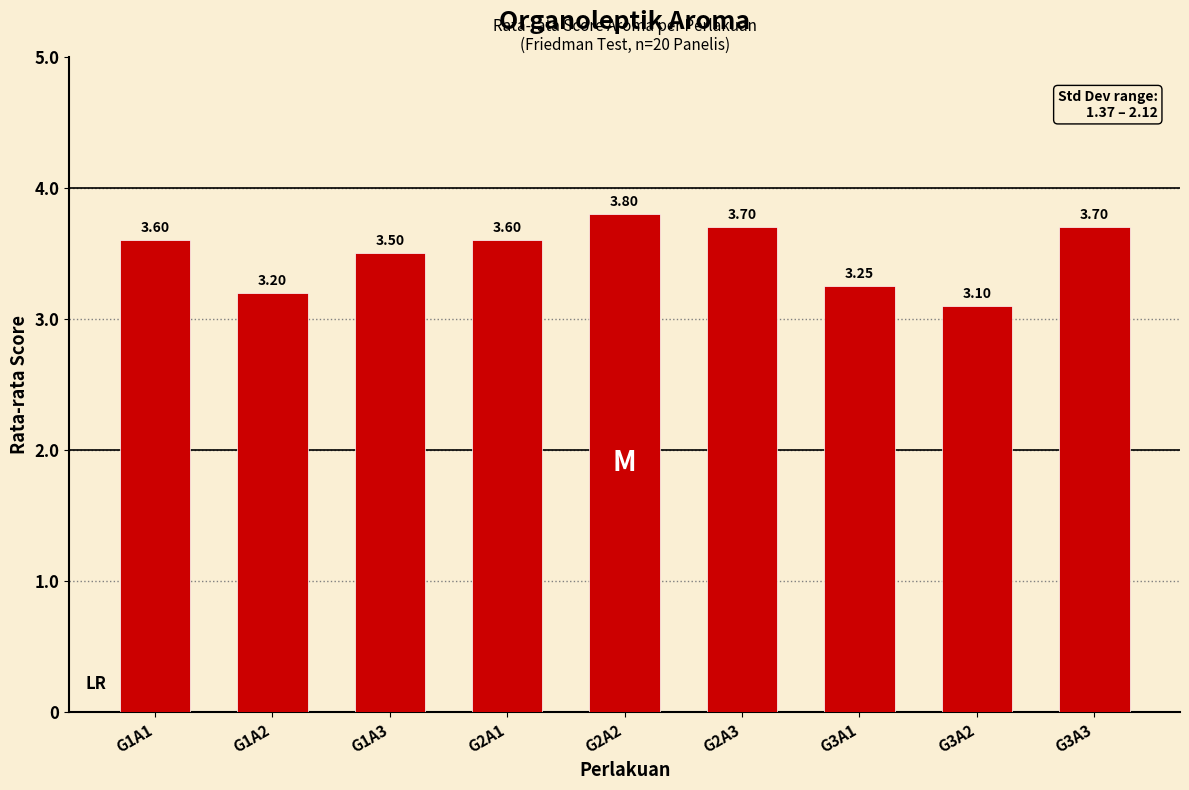

What is the minimum value shown in the chart?

3.1